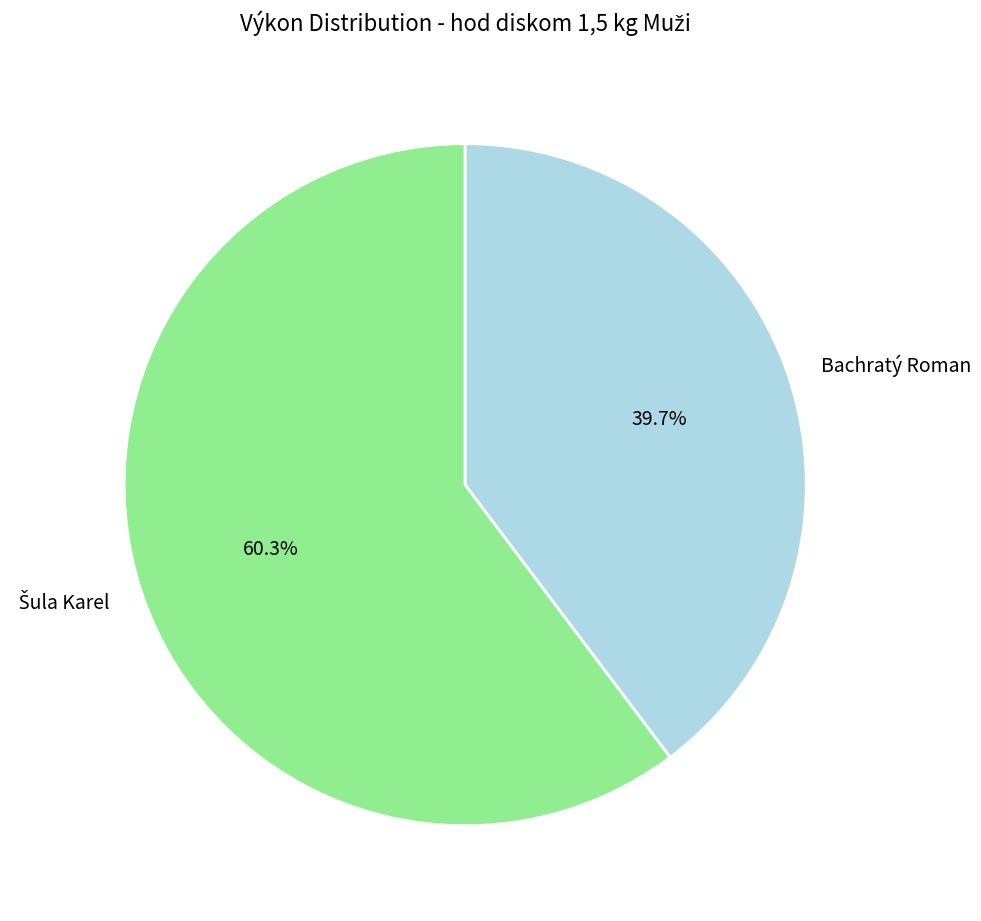

What percentage is NOT represented by Bachratý Roman?

60.3%